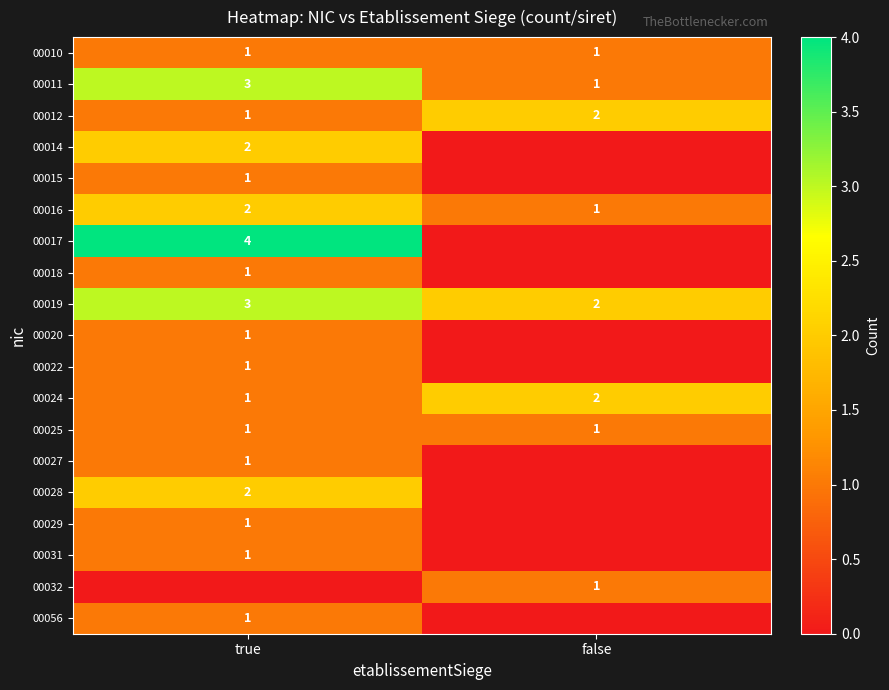

The 00014 series shows 1 at true. True or false?

False